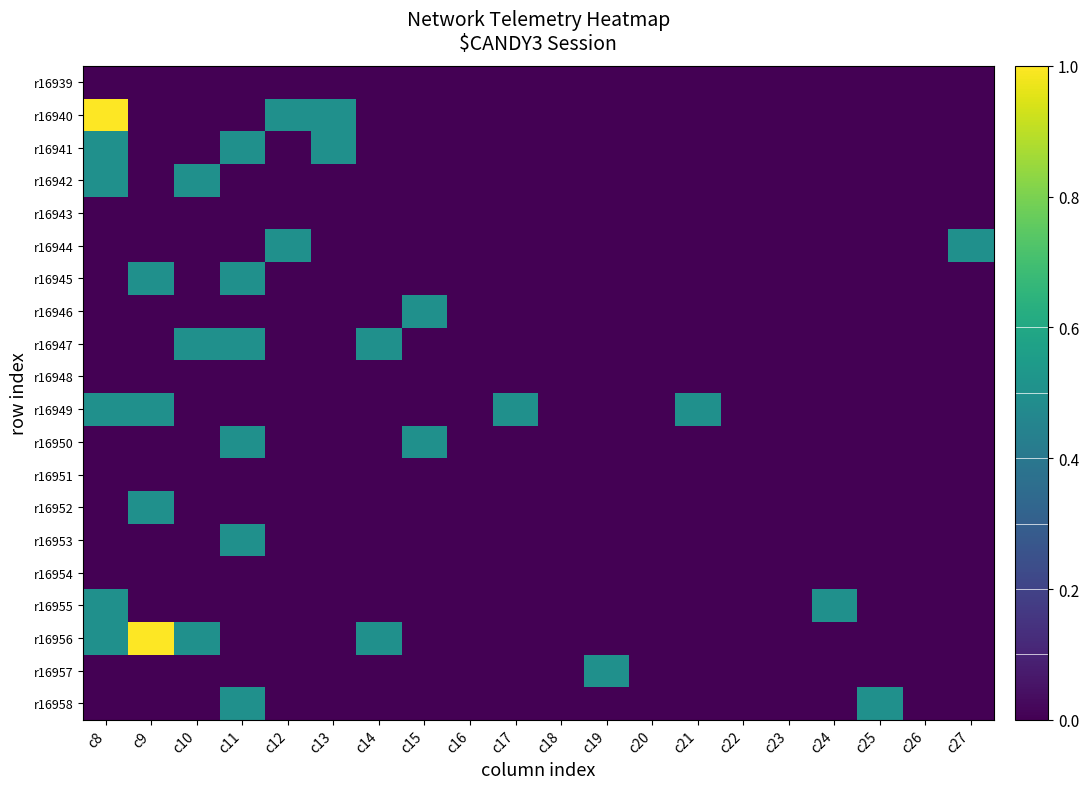

At which category does the chart reach its minimum across all series?

c8